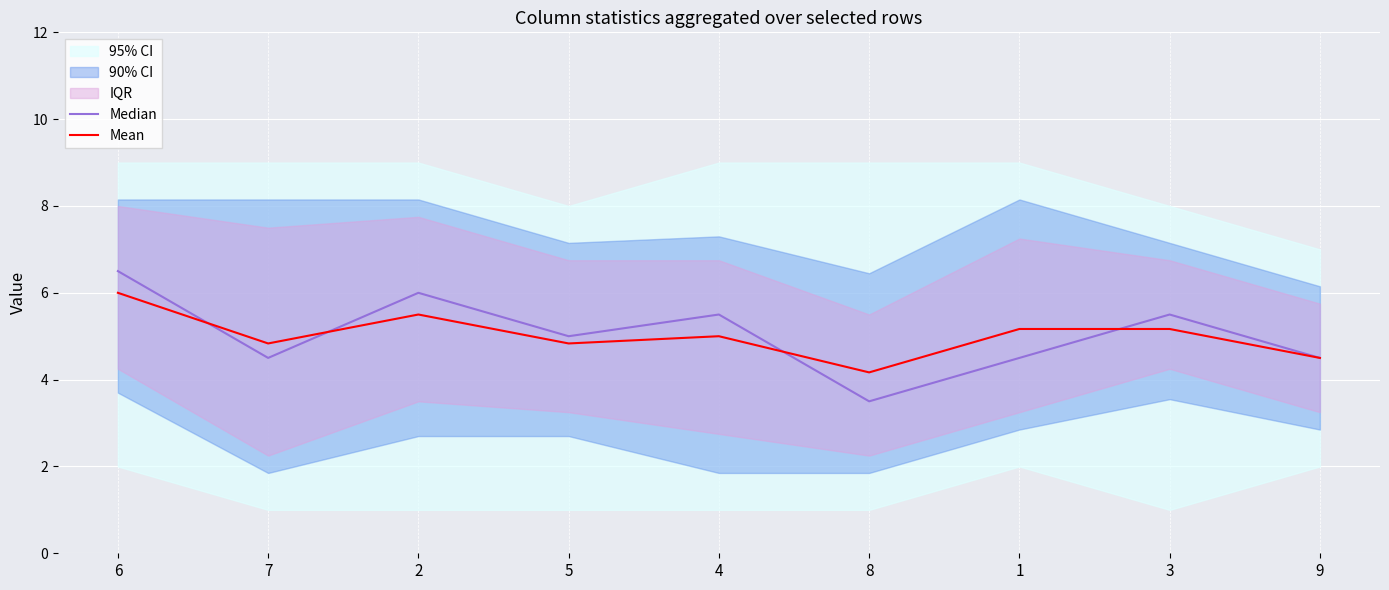

What is the label of the 5th point from the left?

4